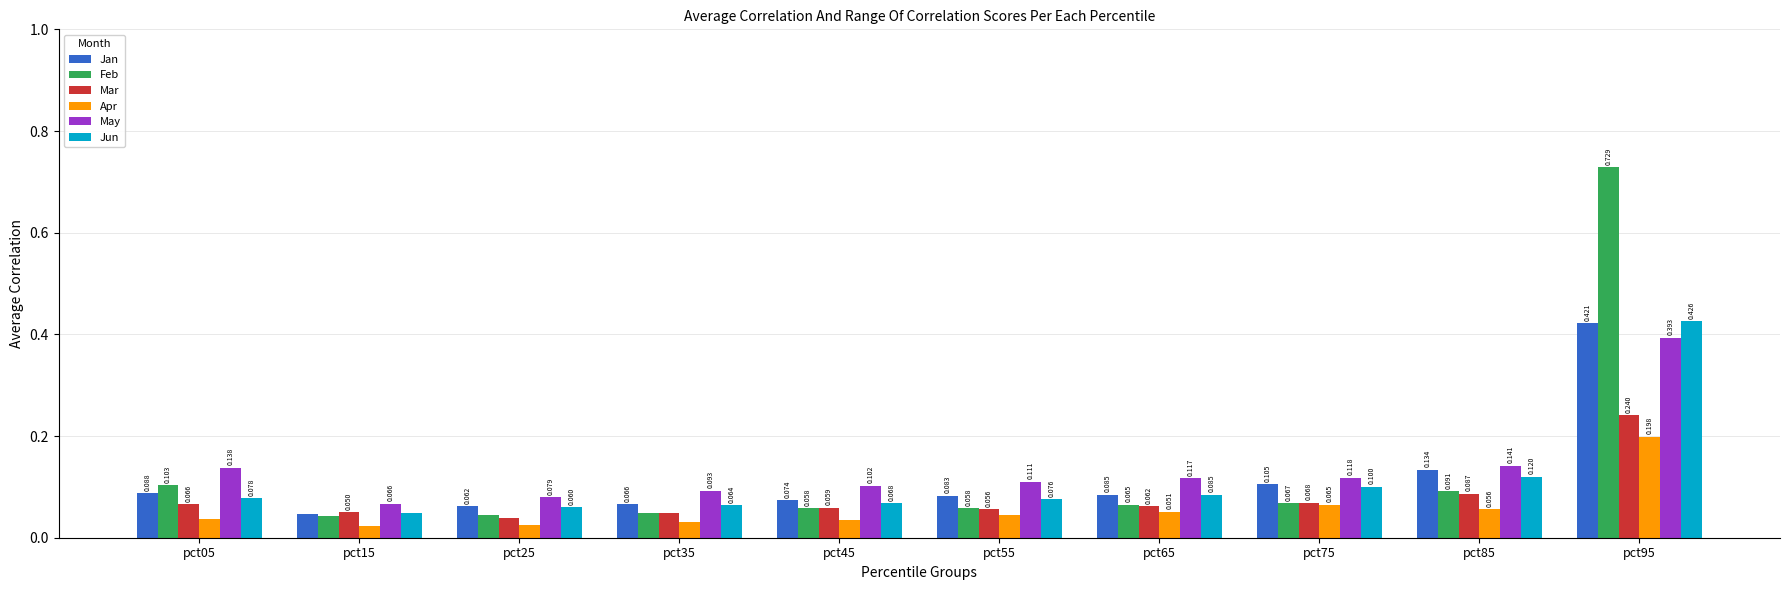

What is the spread (max minus min) of values at pct65?

0.1